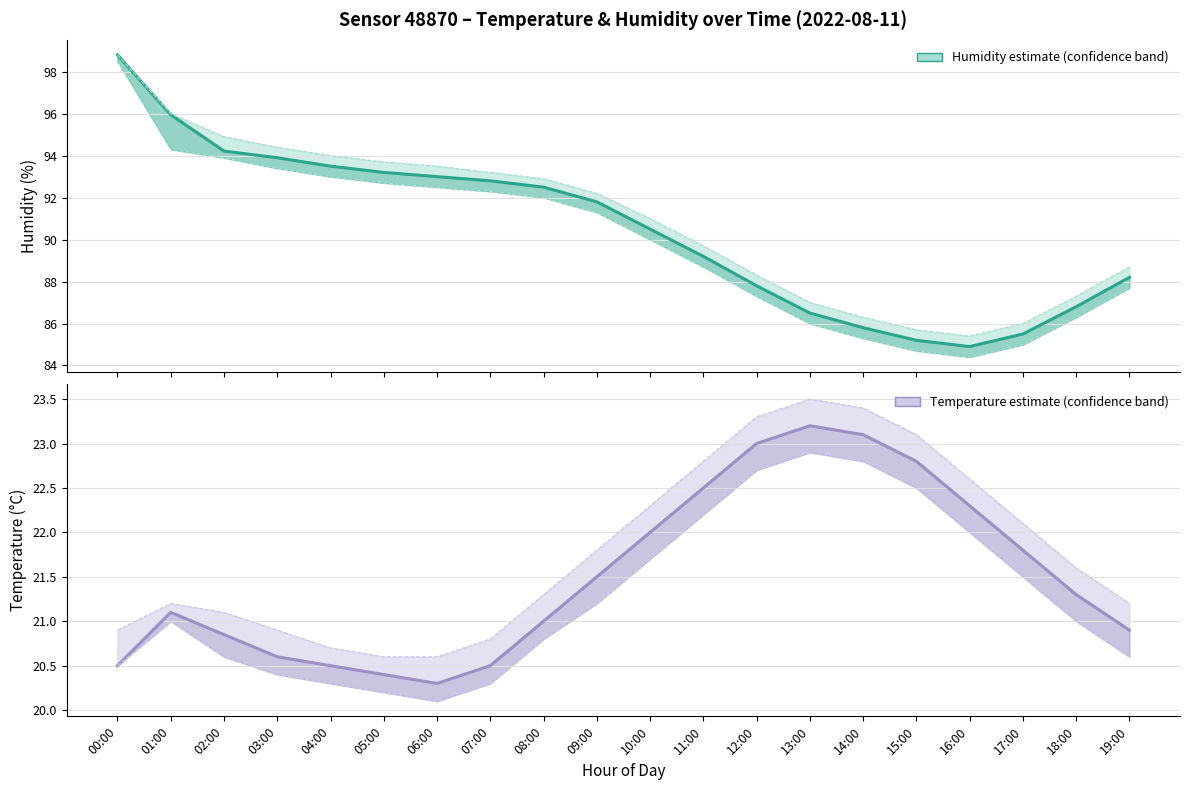

What position from the right is 11:00?

9